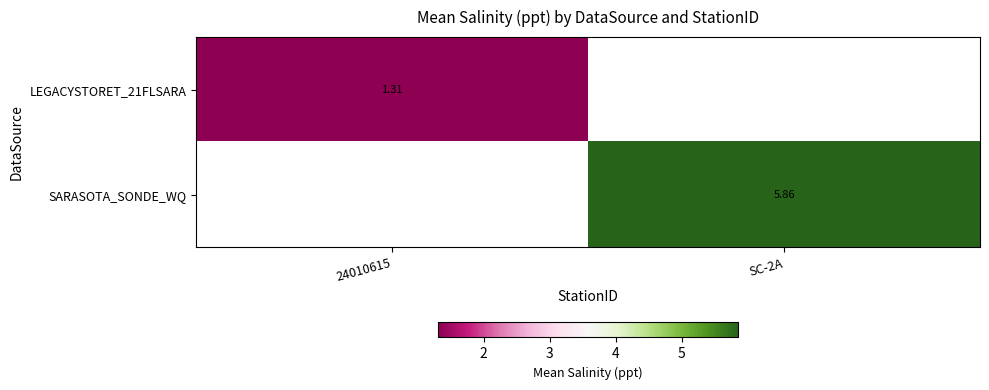

Which series has the largest range (max minus min)?

LEGACYSTORET_21FLSARA